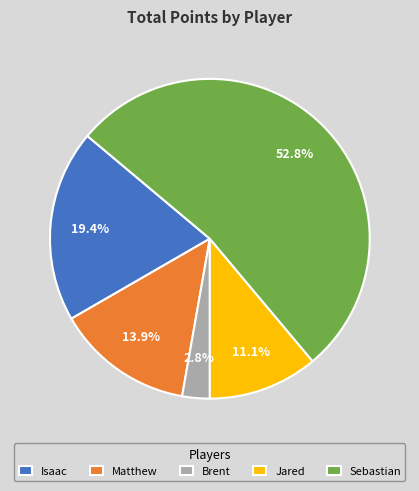

Which slice is the largest?

Sebastian